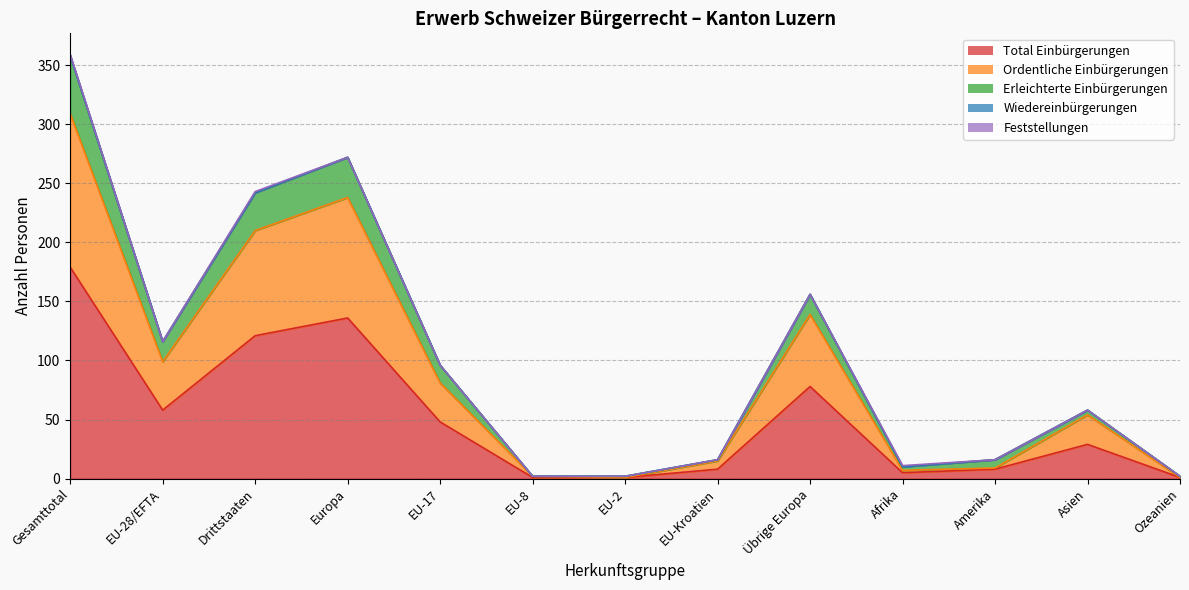

What is the maximum value shown in the chart?

359